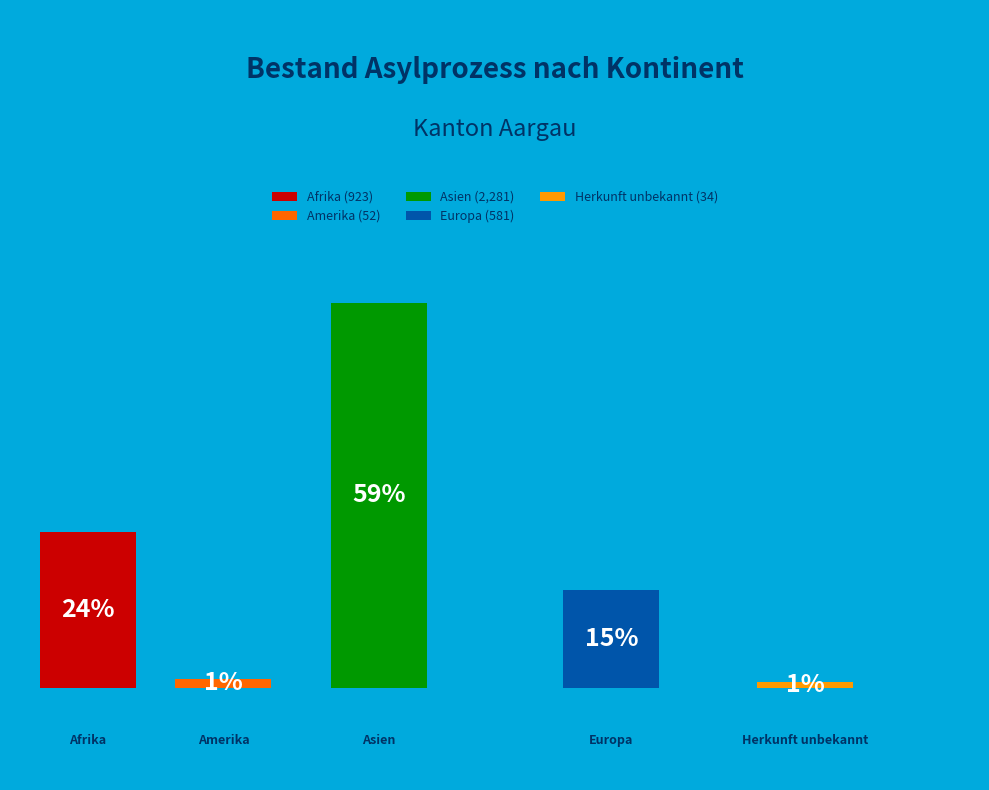

To the nearest percent, what is the difference between the Asien and Amerika slice percentages?

58%